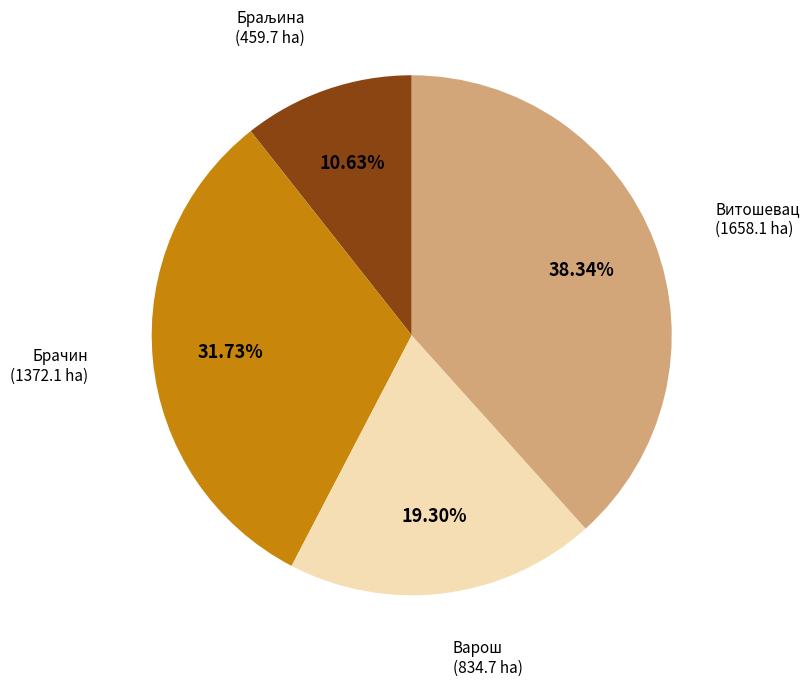

Which category has the biggest portion of the pie?

Витошевац